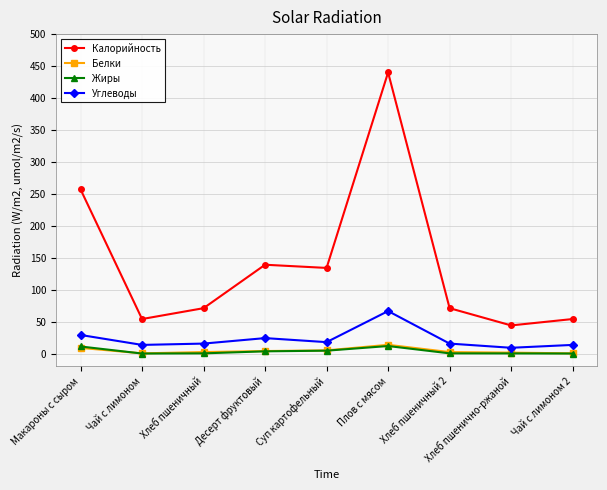

What is the sum of all Углеводы values?

204.7